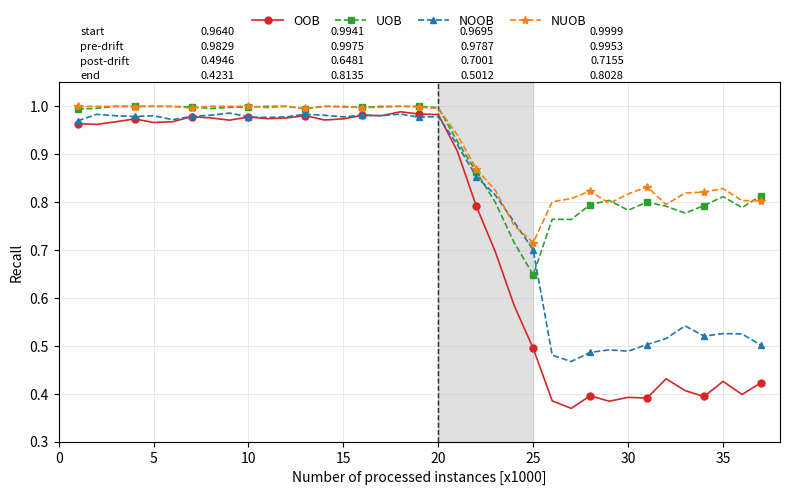

In NOOB, how many points are higher than both neighbors (excluding endpoints)?

10